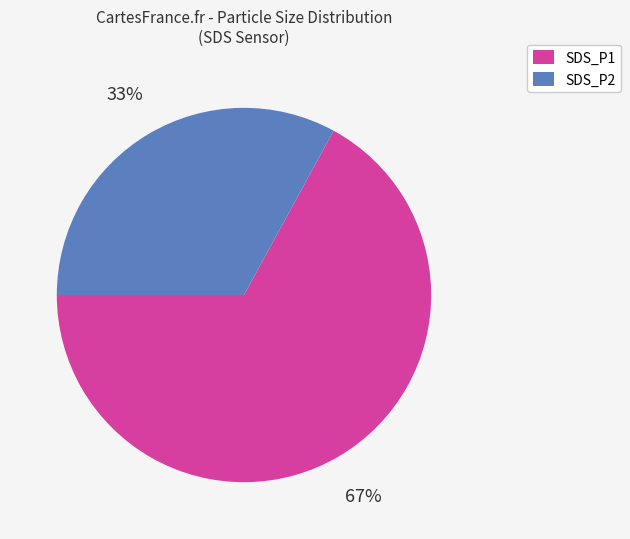

What is the largest slice in the pie chart?

SDS_P1